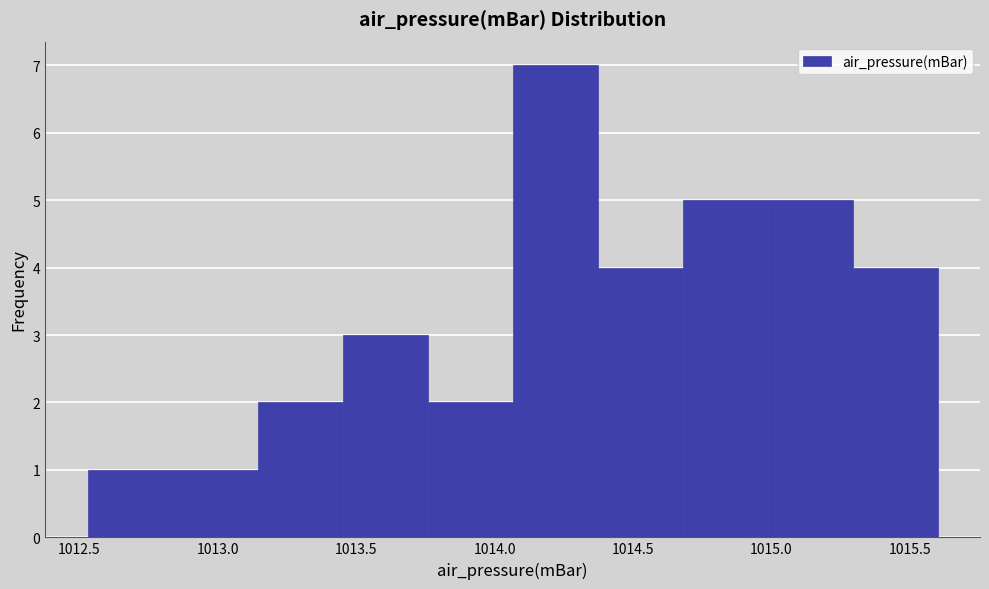

Reading left to right, list every bar in this chart as the range it spans on the x-axis followed by its height. Neither the bar edges nor the heights are printed on the chart, so give them approximately, as read against the axes.

1012.55 to 1012.85: 1
1012.85 to 1013.15: 1
1013.15 to 1013.45: 2
1013.45 to 1013.75: 3
1013.75 to 1014.05: 2
1014.05 to 1014.35: 7
1014.35 to 1014.70: 4
1014.70 to 1015.00: 5
1015.00 to 1015.30: 5
1015.30 to 1015.60: 4